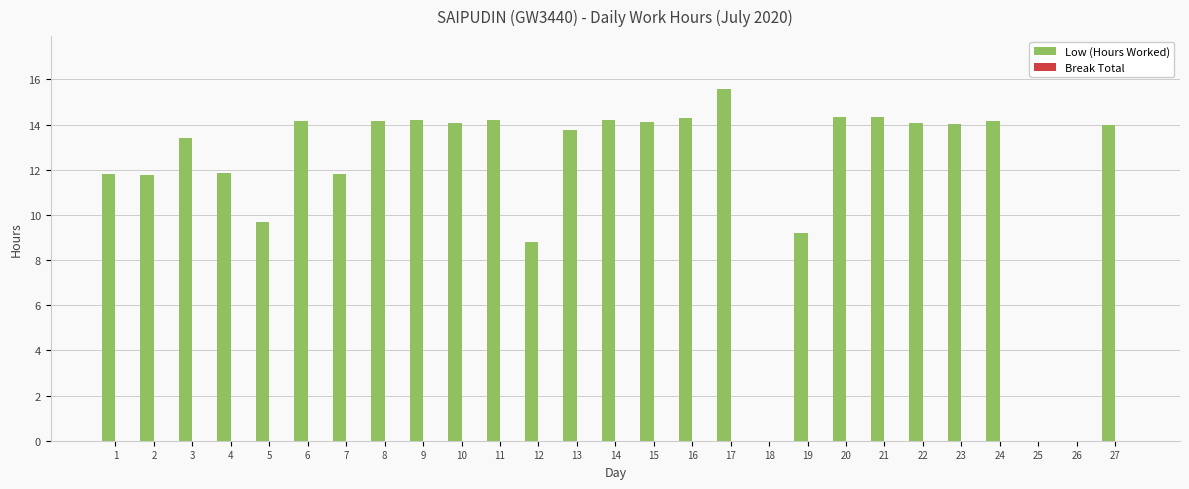

What is the greatest value displayed?

15.6